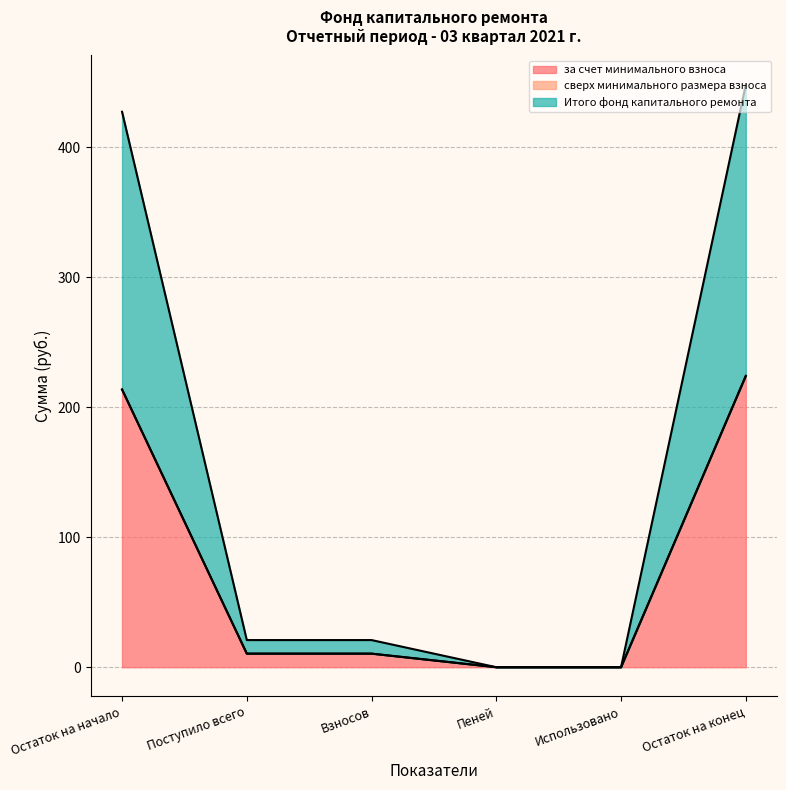

What is the sum of the Итого фонд капитального ремонта values at Остаток на конец and Использовано?

224.0